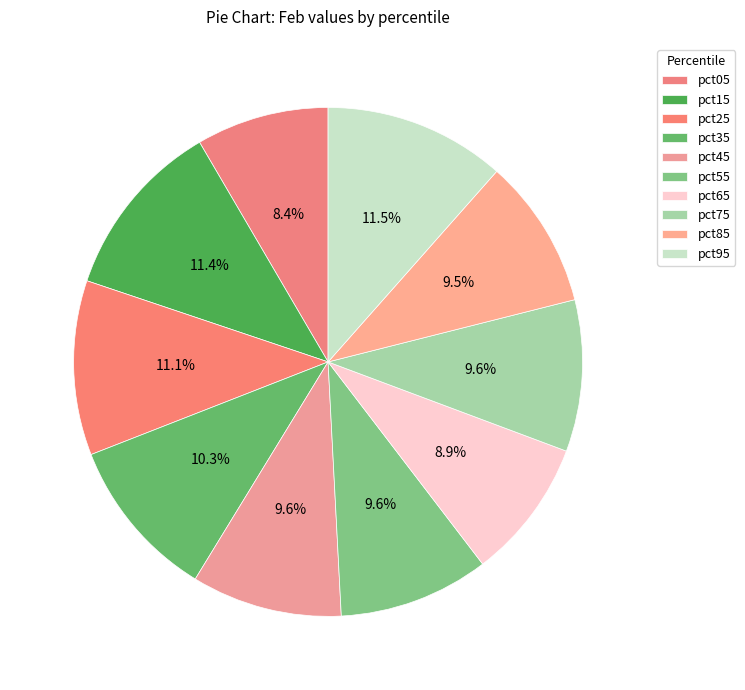

How much of the chart is everything except pct05?

91.6%